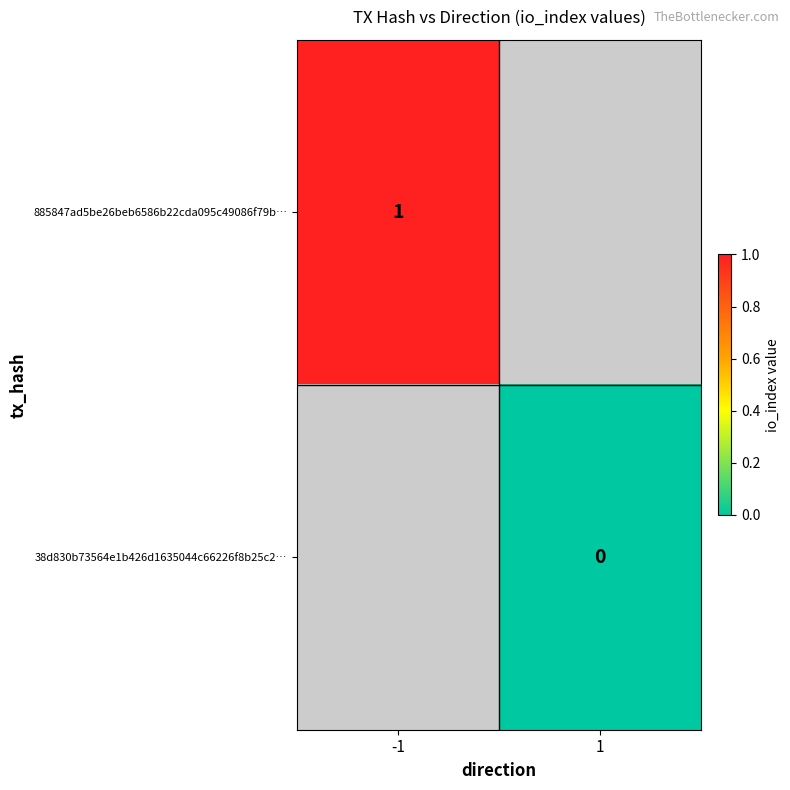

Count the number of data series in this chart.

2